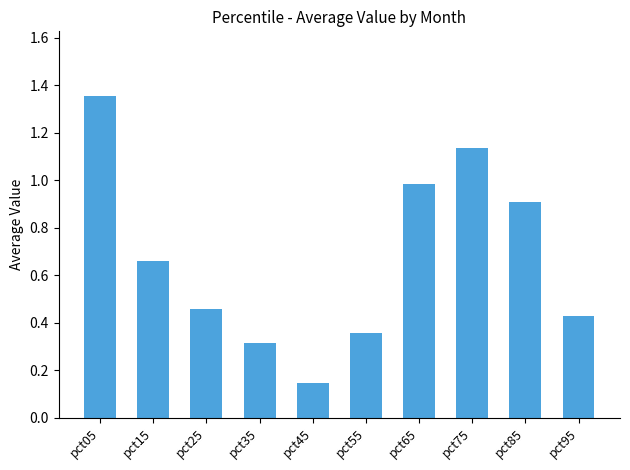

Is it true that the value at pct05 is 0.7?

False